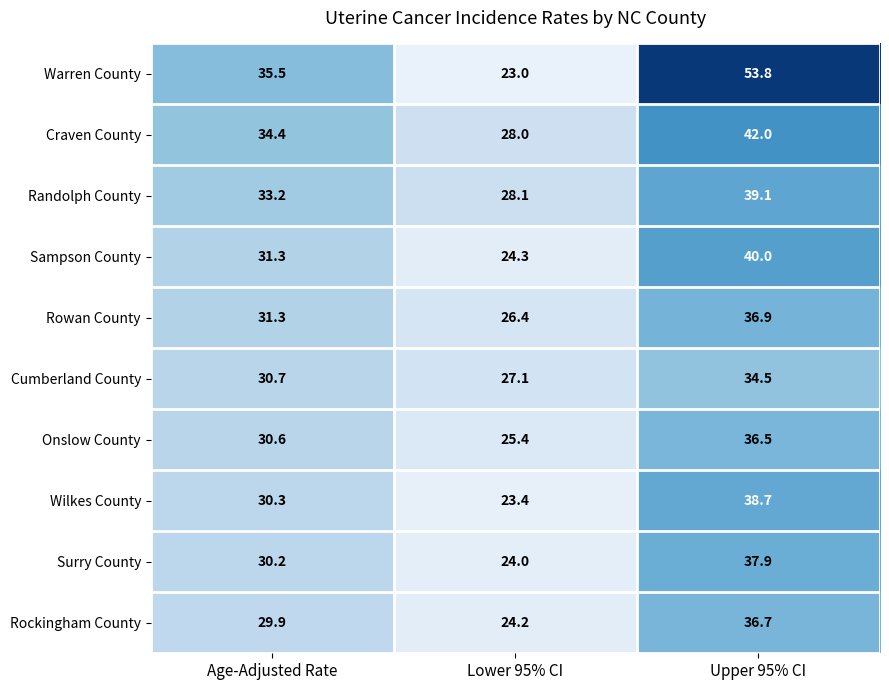

What is the difference between the maximum and minimum values in the Craven County series?

14.0